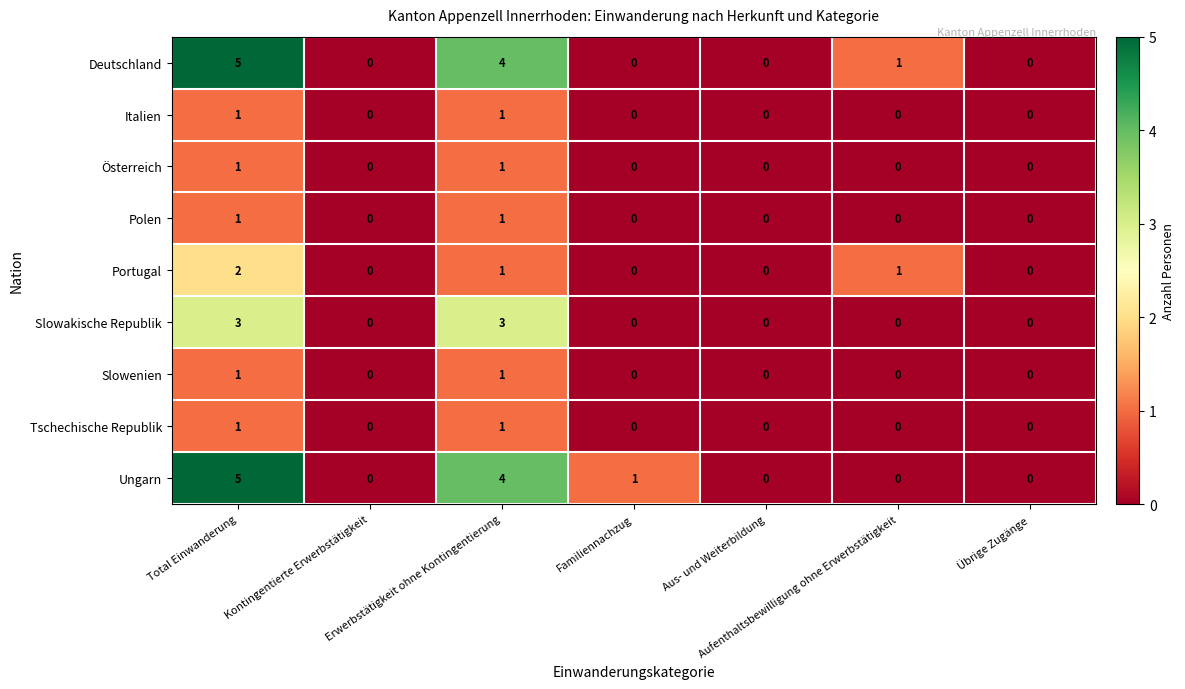

Count the Österreich values in the range 0 to 1.

7